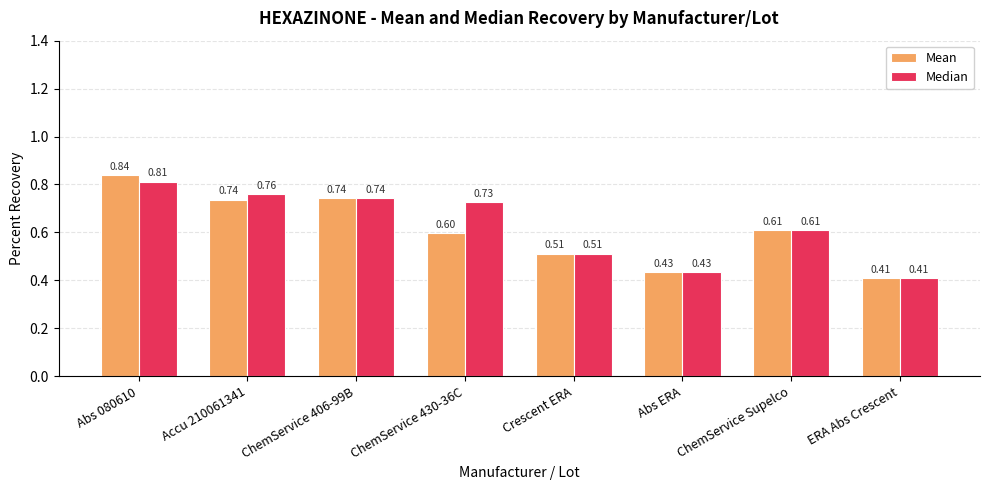

Count the number of categories in the chart.

8